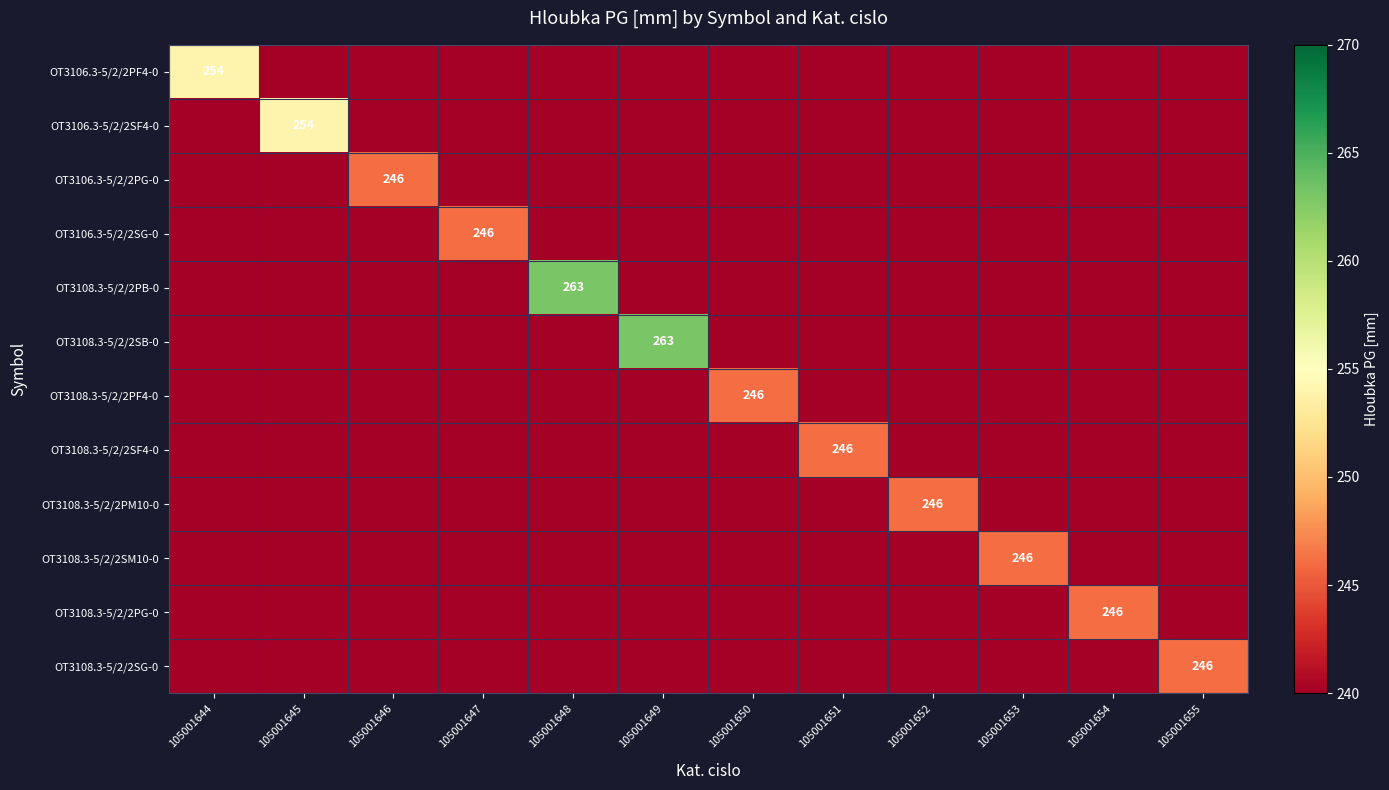

The value of OT3106.3-5/2/2SG-0 at 105001647 is 60. True or false?

False